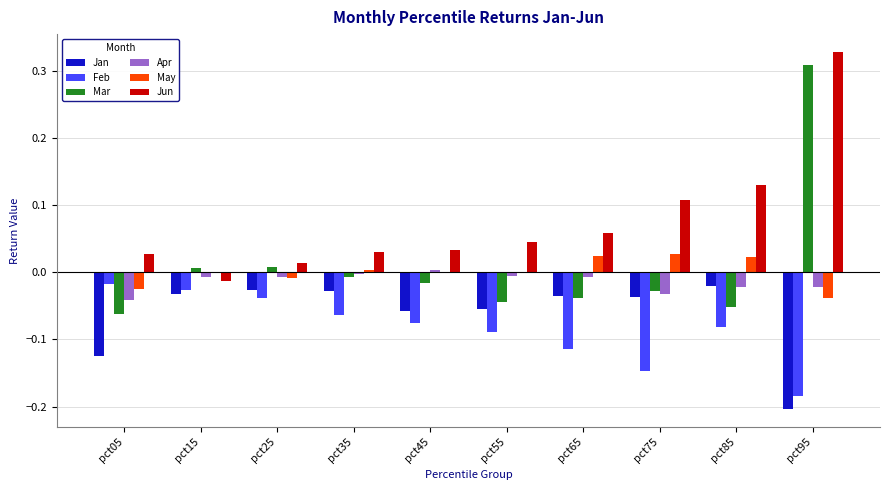

Count the number of categories in the chart.

10